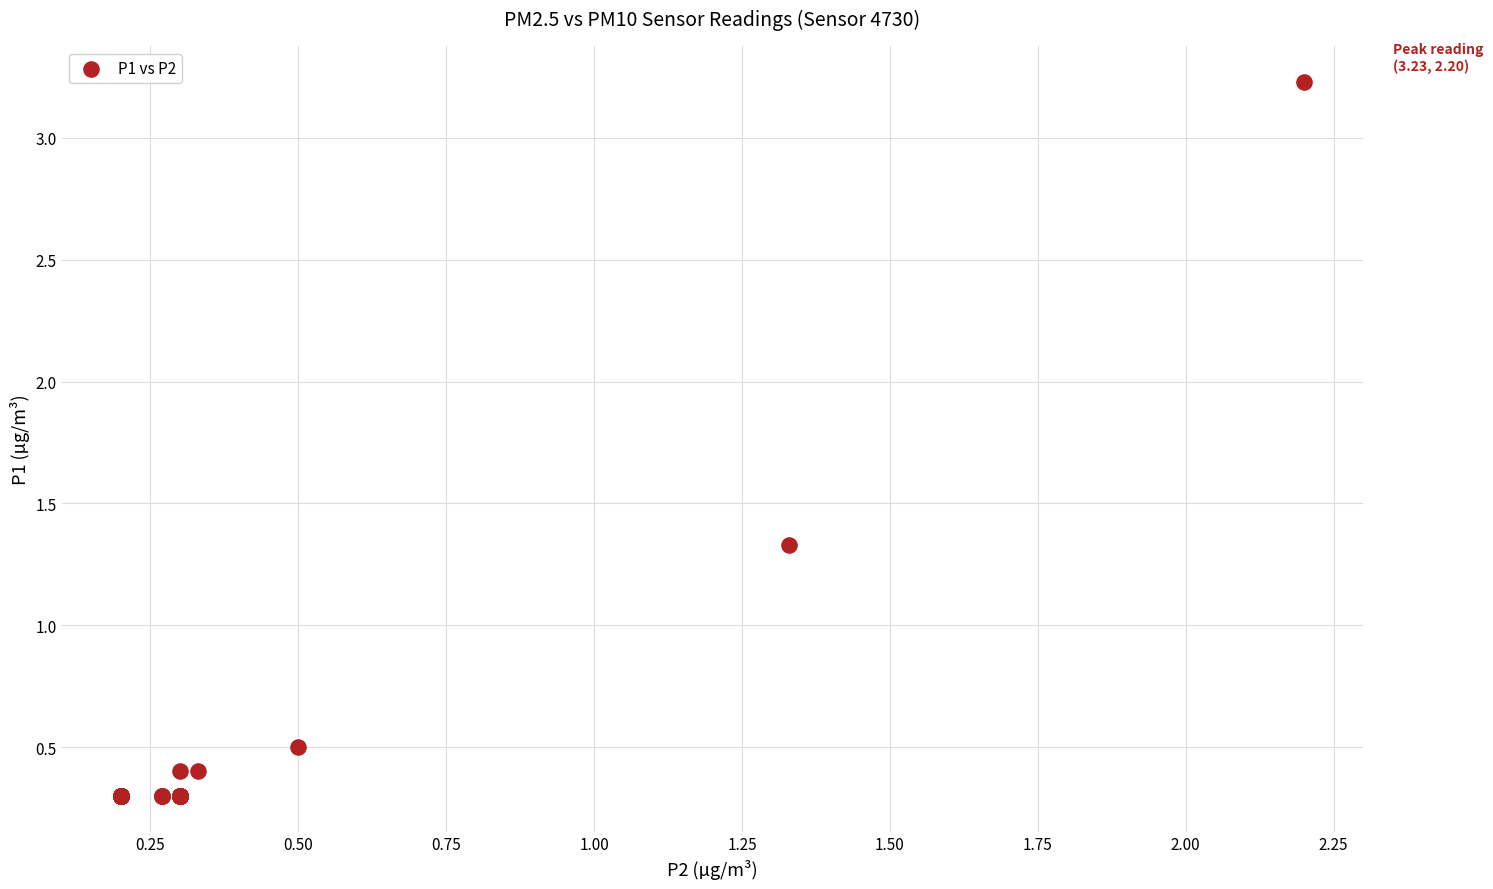

What Y value in the scatter plot is closest to 1?

1.3